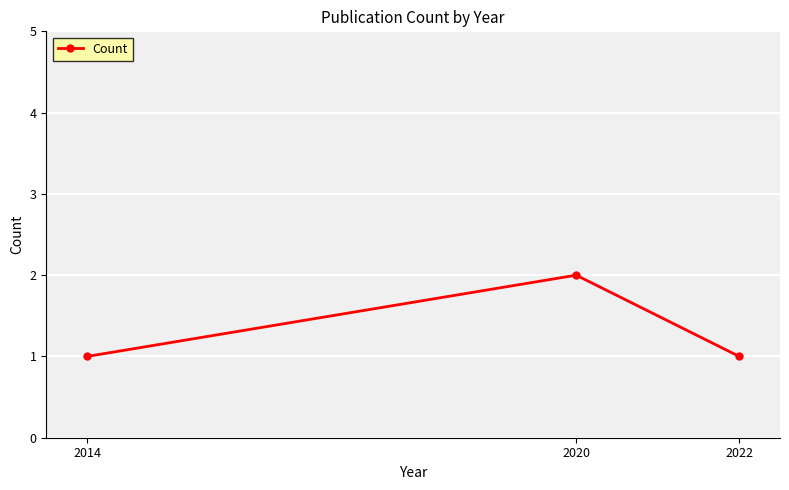

What is the difference between the maximum and minimum values?

1